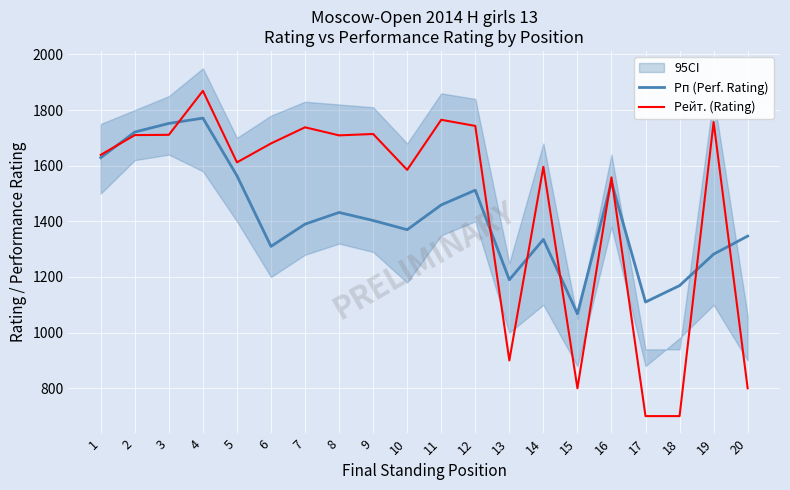

At which category is the sum across all series the highest?

4